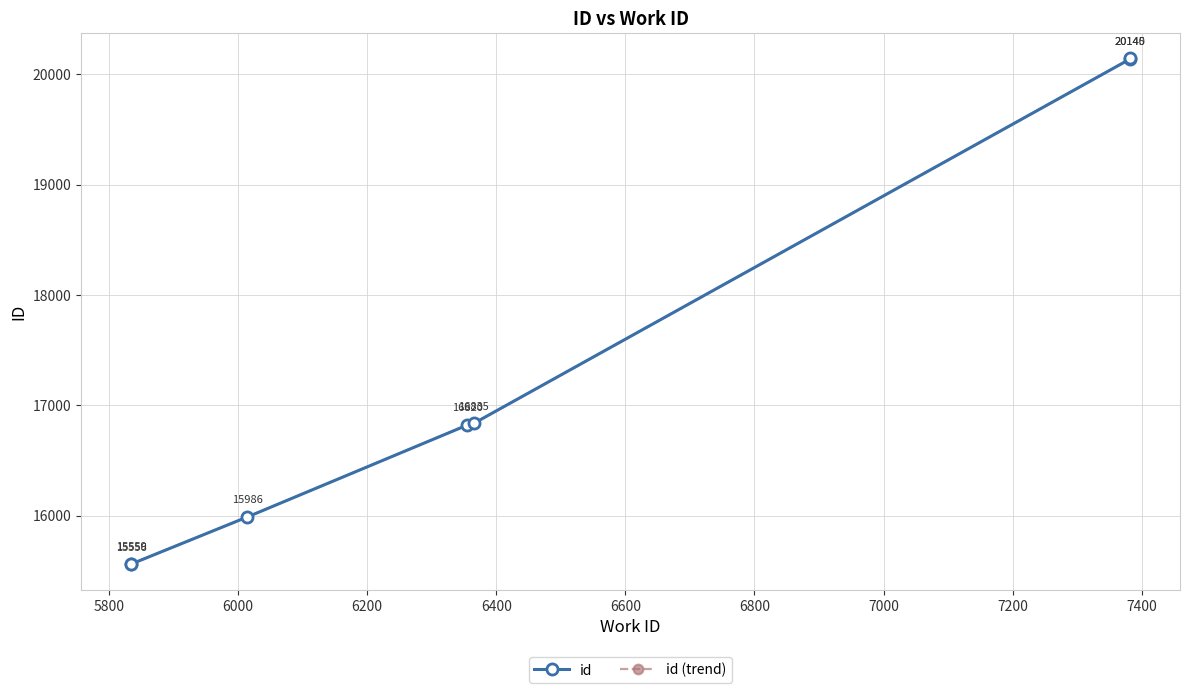

Count the number of categories in the chart.

7